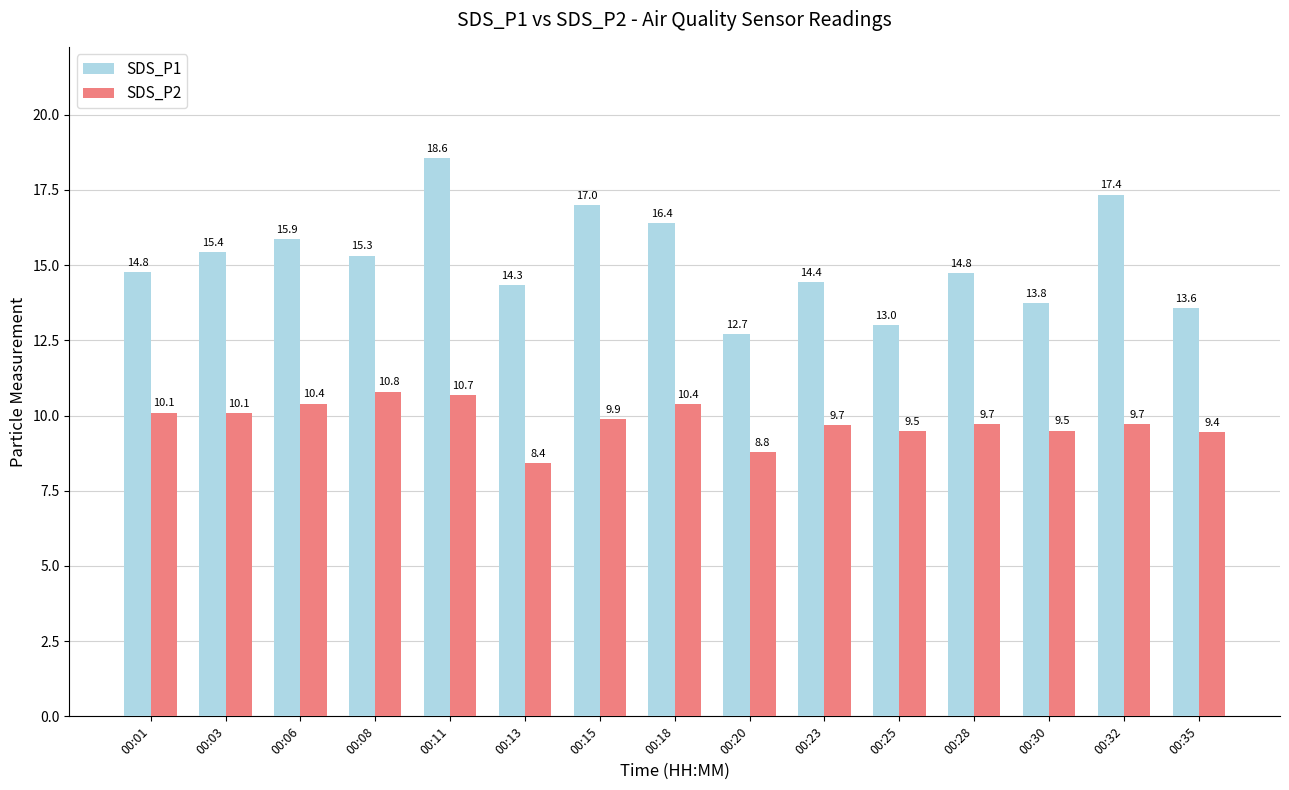

Are the bars grouped side by side (vs. stacked)?

Yes